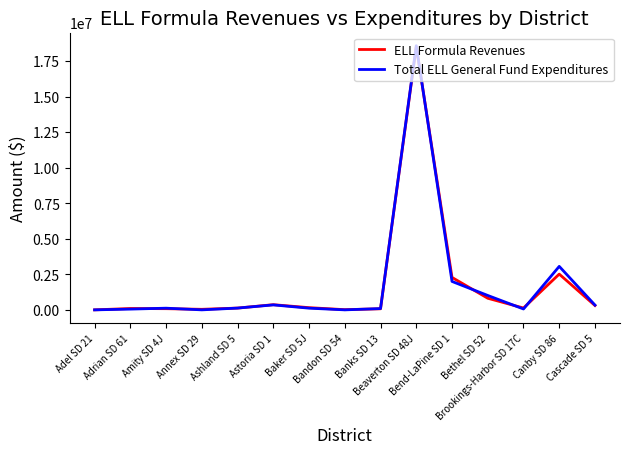

Which series has the widest spread of values?

Total ELL General Fund Expenditures